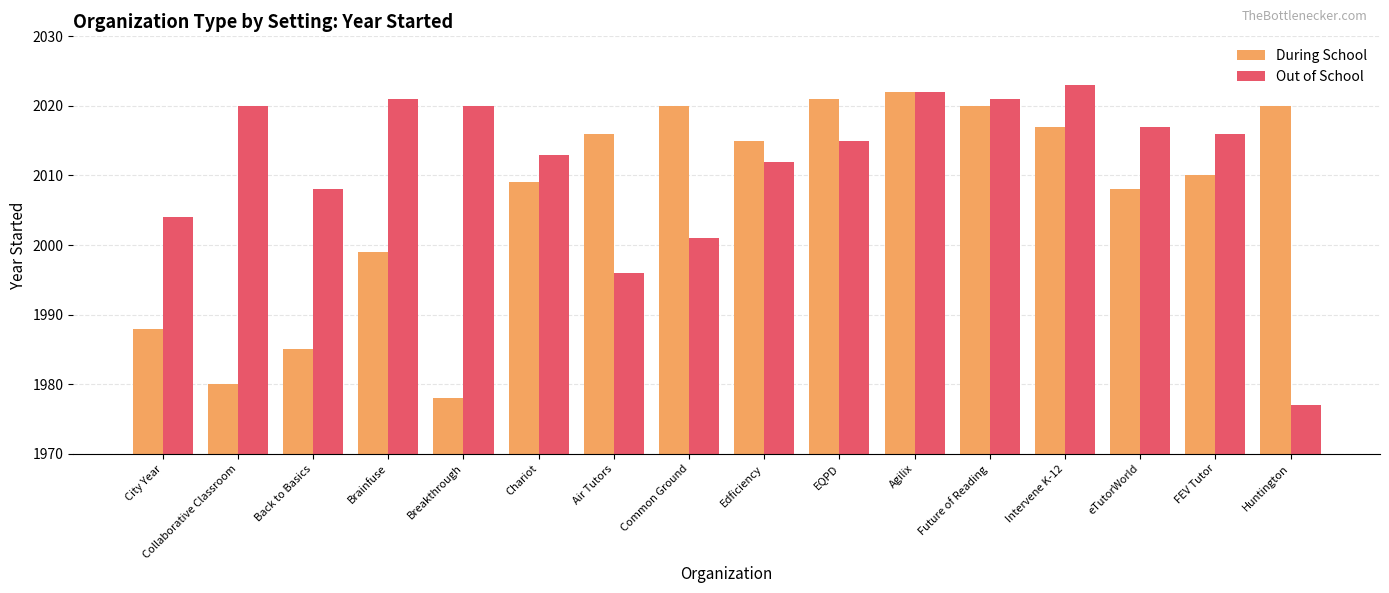

What is the label of the 16th bar from the left?

Huntington